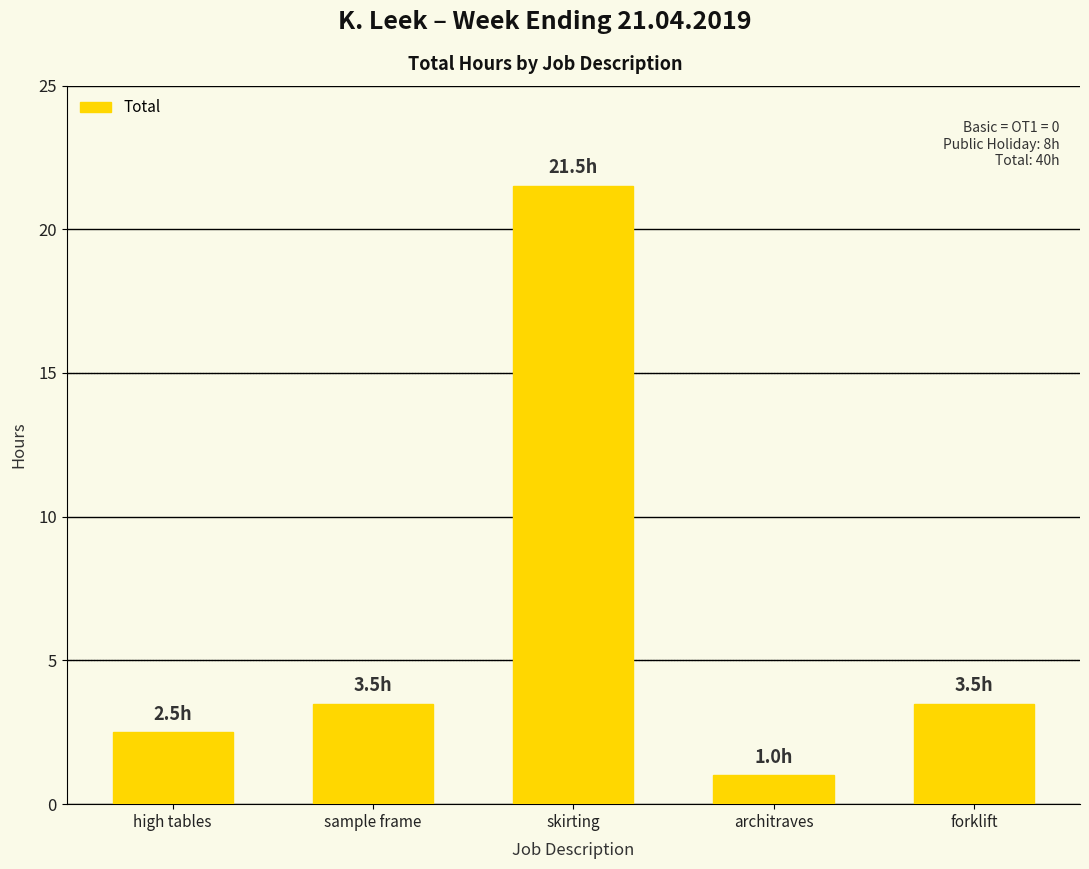

How many categories are shown in the chart?

5